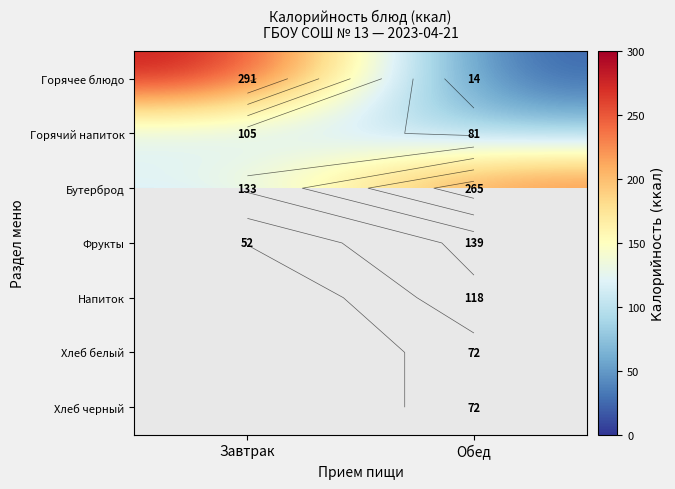

What is the minimum value shown in the chart?

14.0